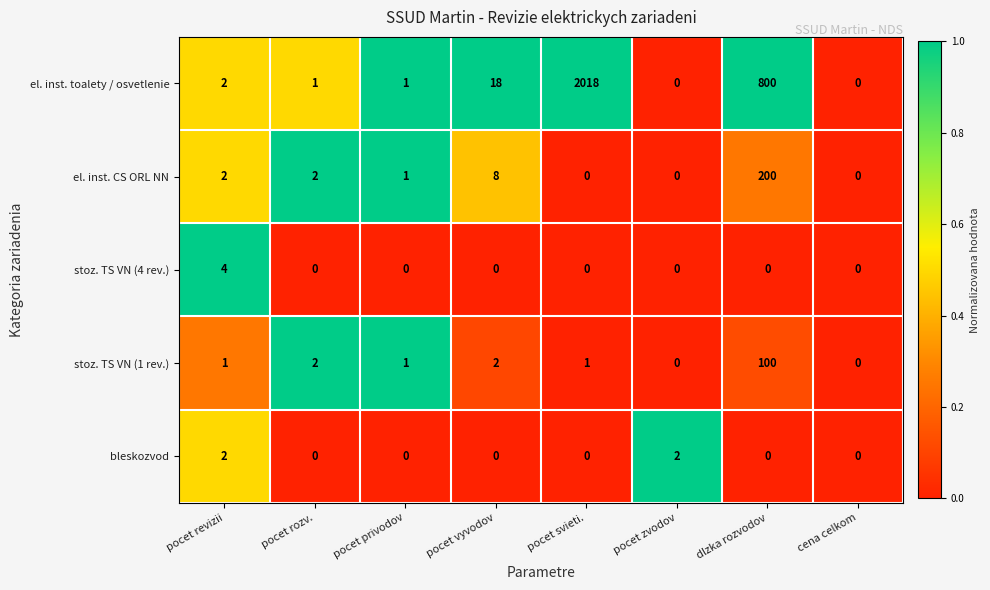

At which category is the sum across all series the highest?

pocet svieti.